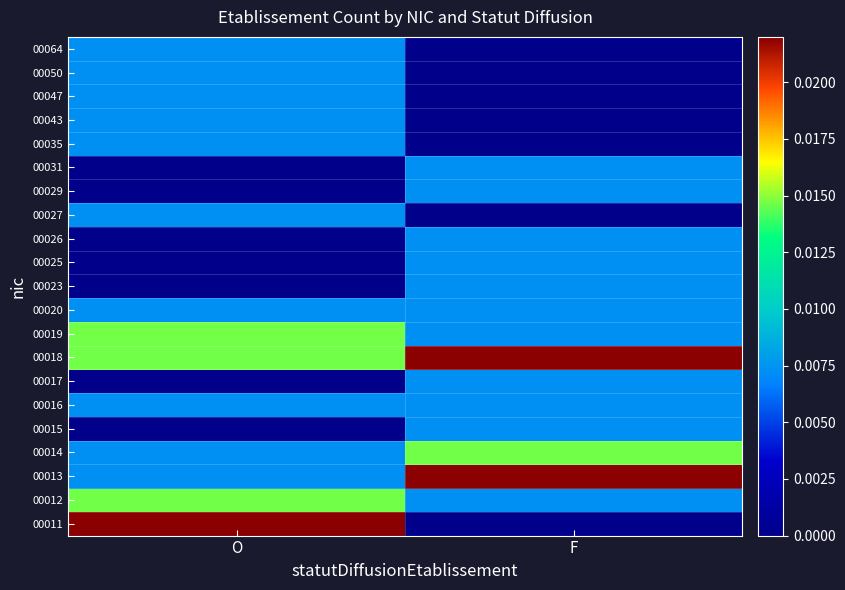

Count the number of data series in this chart.

21